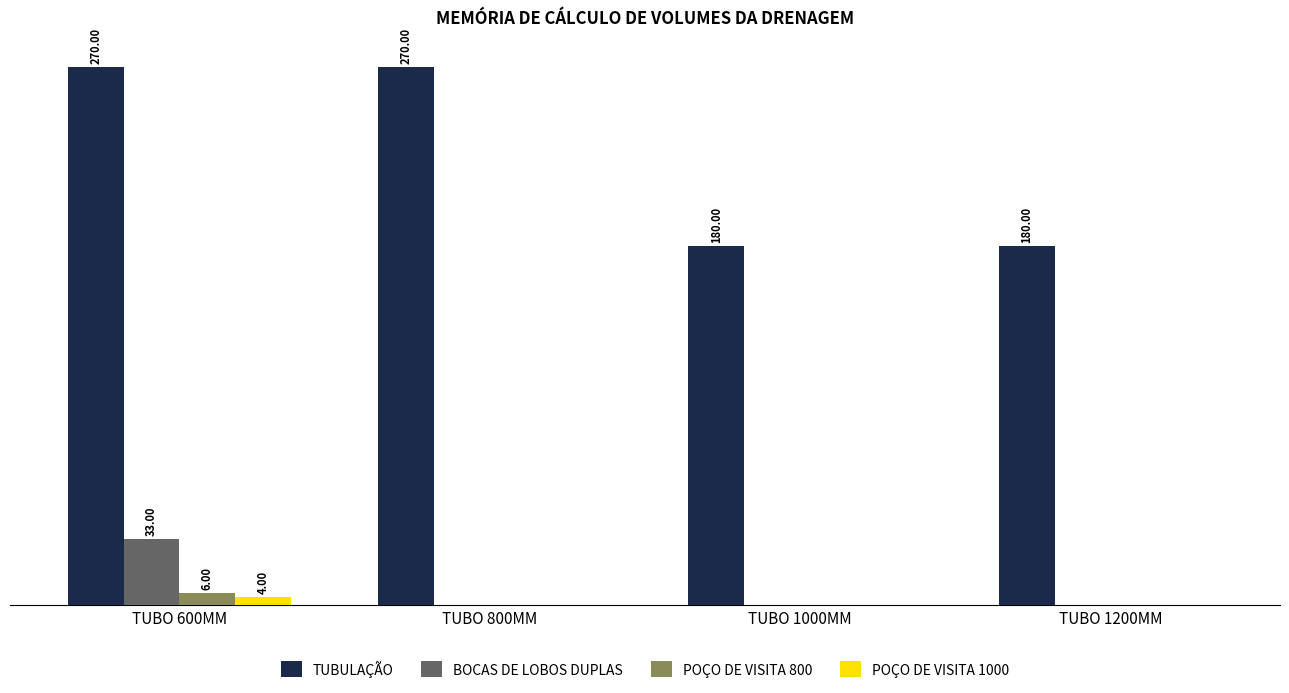

Are the bars grouped side by side (vs. stacked)?

Yes